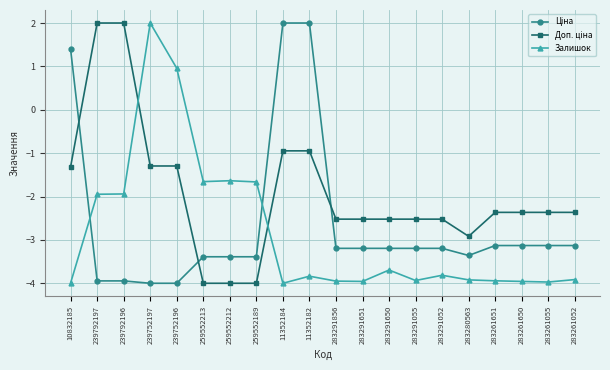

What is the difference between the highest and lowest values at 259552213?

2.3